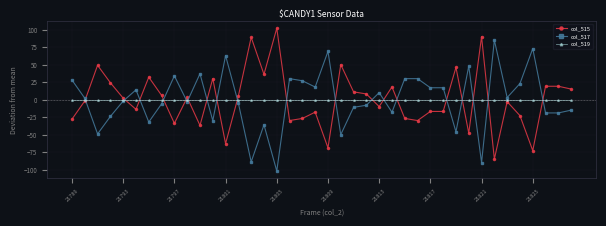

What are all the series names shown in the legend?

col_515, col_517, col_519